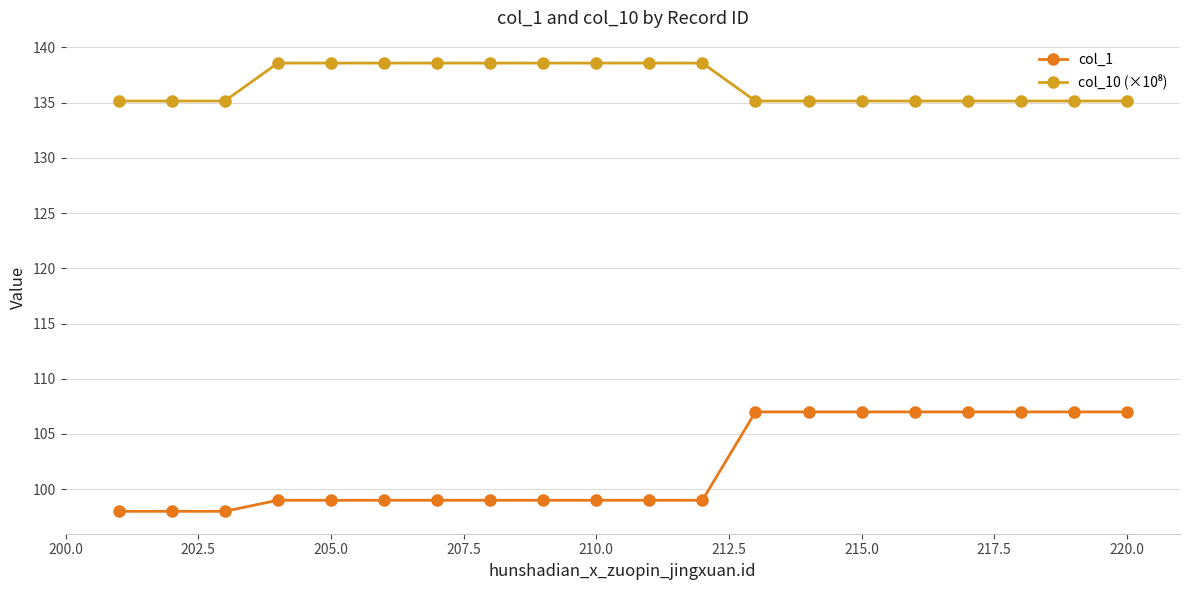

Which series has the widest spread of values?

col_1